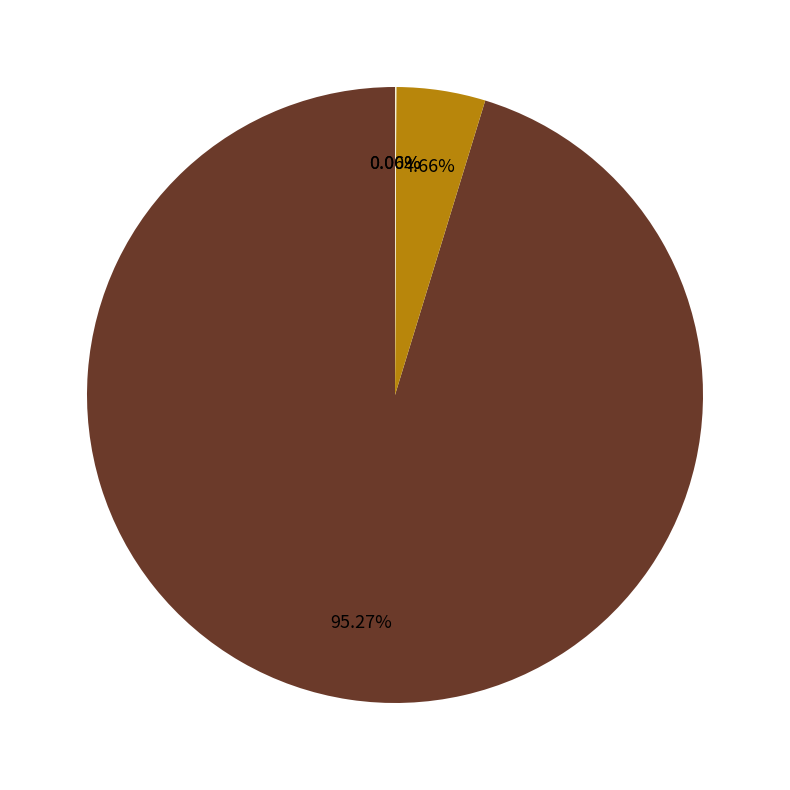

Which category has the biggest portion of the pie?

Deletion